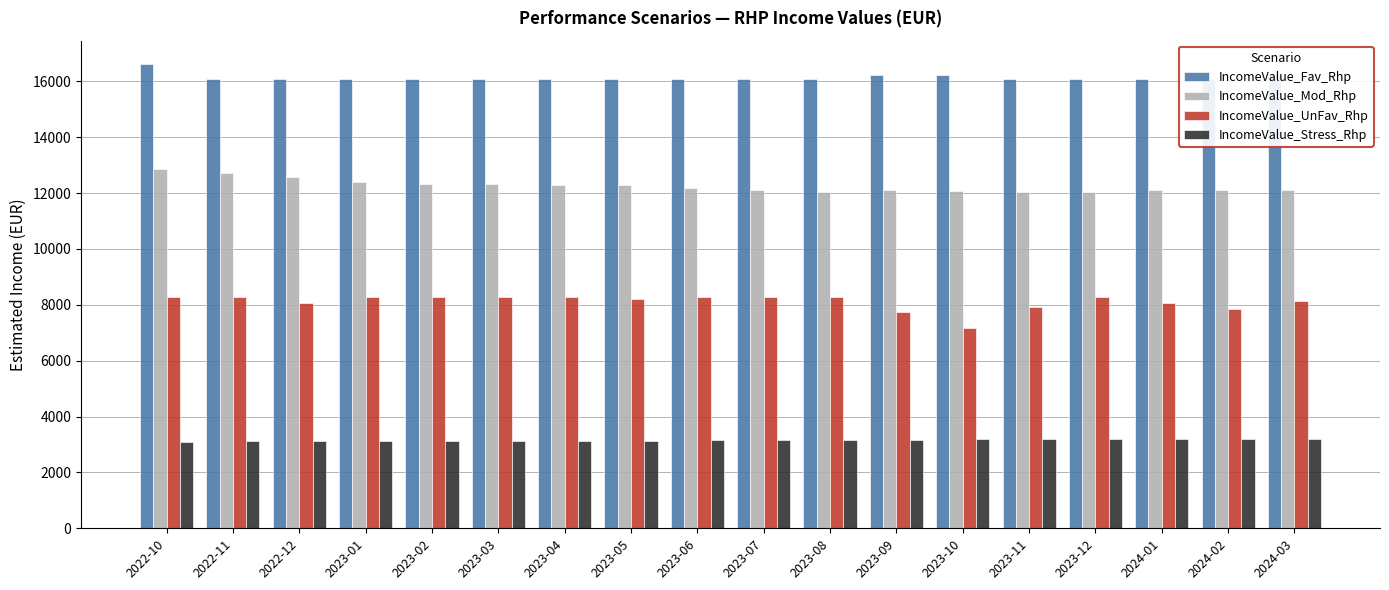

Where does the IncomeValue_Stress_Rhp series first go above 3160?

2023-08